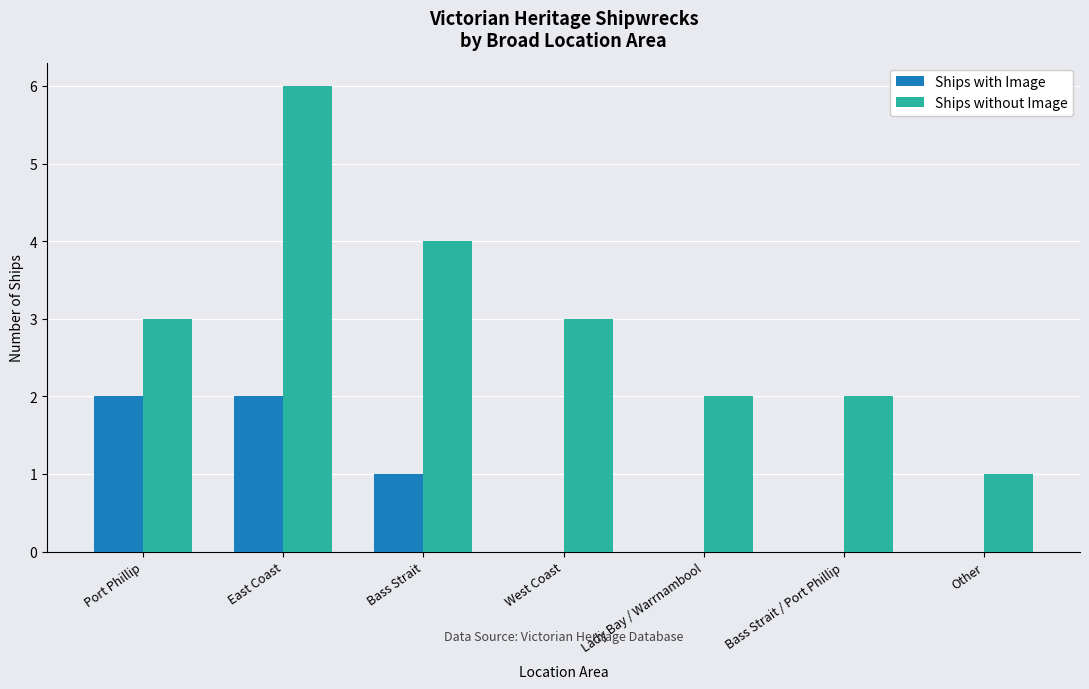

What is the greatest value displayed?

6